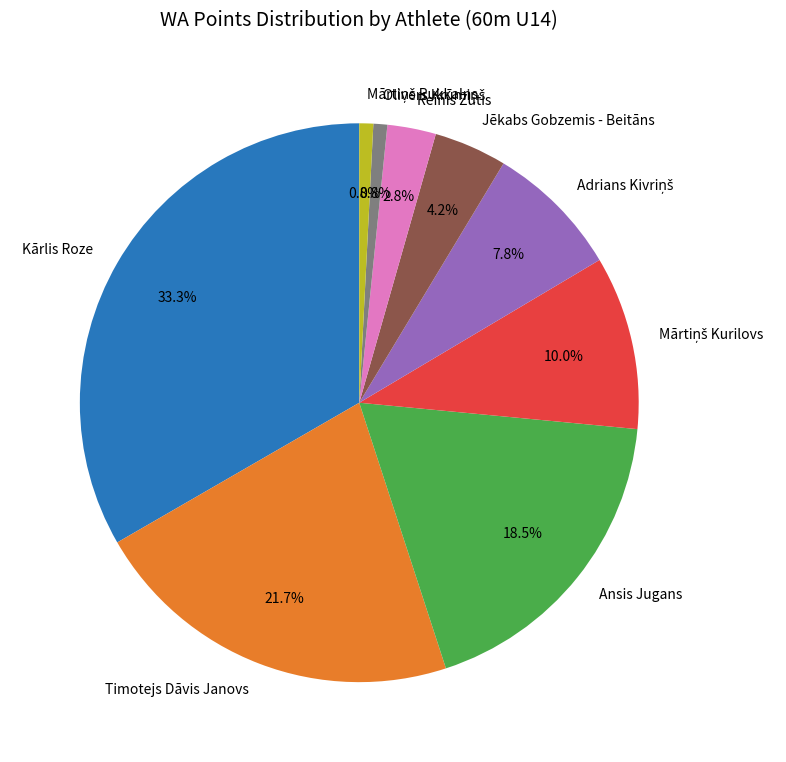

Count the number of slices in the pie.

9